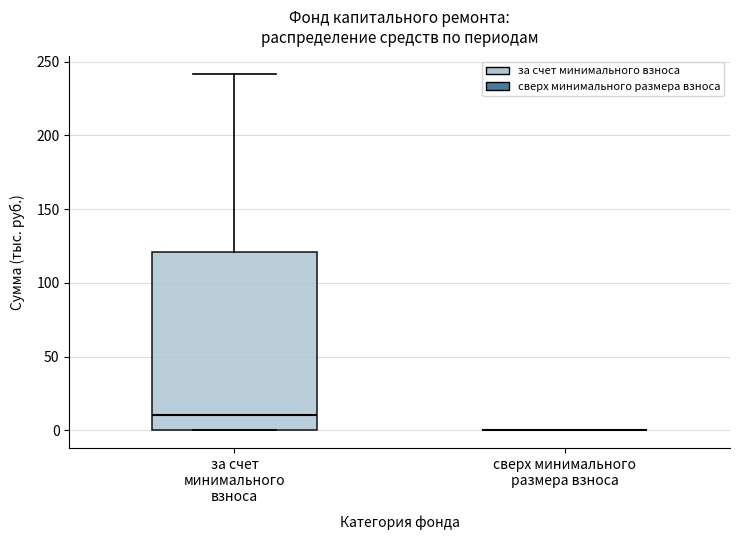

Reading left to right, transcribe this box plot: for each box, give where its median line is, the range the box spans, and where its two whiskers end, as read against the y-axis. The values are not printed on the chart, so give them approximately, as read against the axis.

за счет минимального взноса: median 10, box 0 to 120, whiskers 0 to 240
сверх минимального размера взноса: box collapsed to a line at 0, whiskers 0 to 0